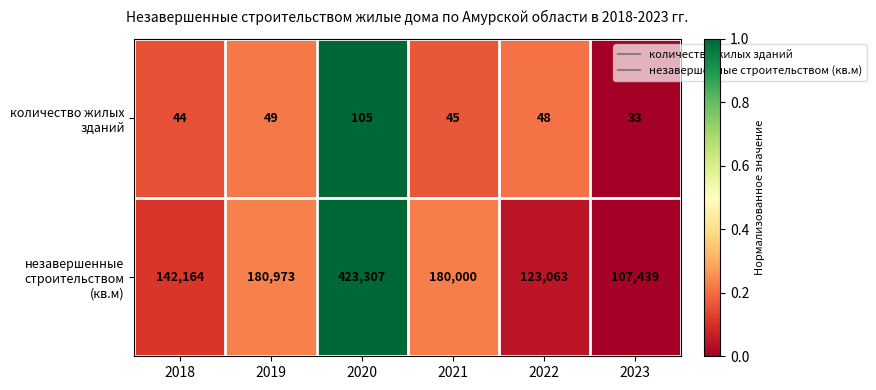

Is it true that количество жилых зданий equals 49 at 2019?

True